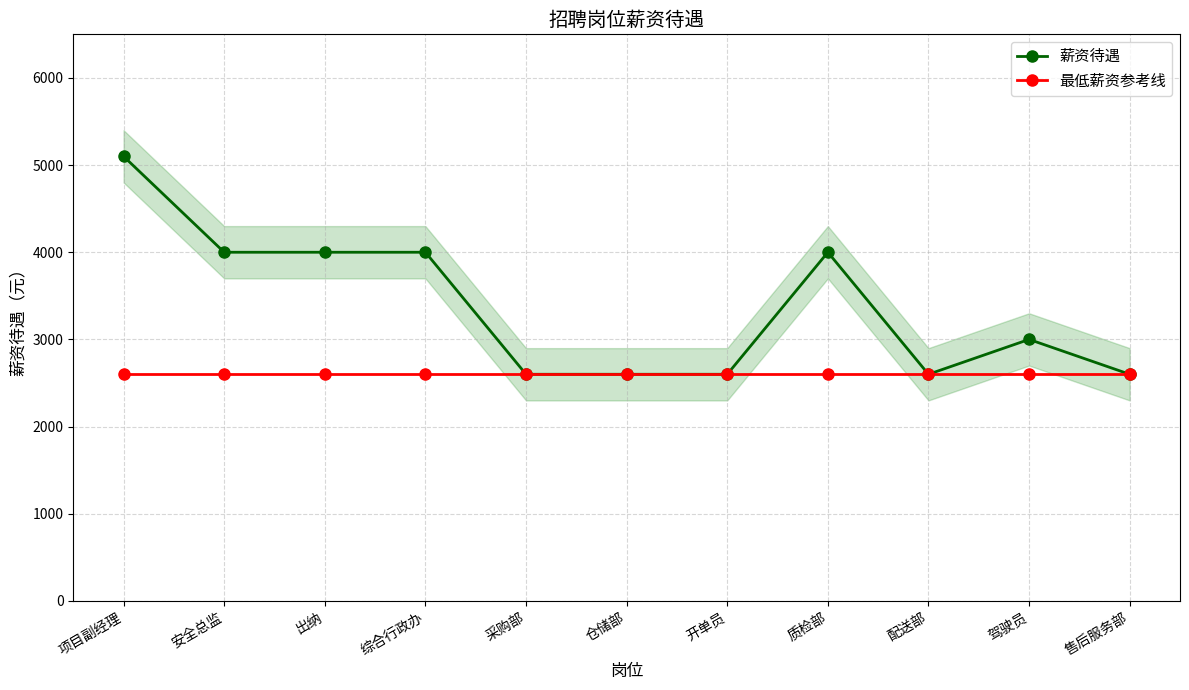

Is it true that 最低薪资参考线 equals 620 at 售后服务部?

False